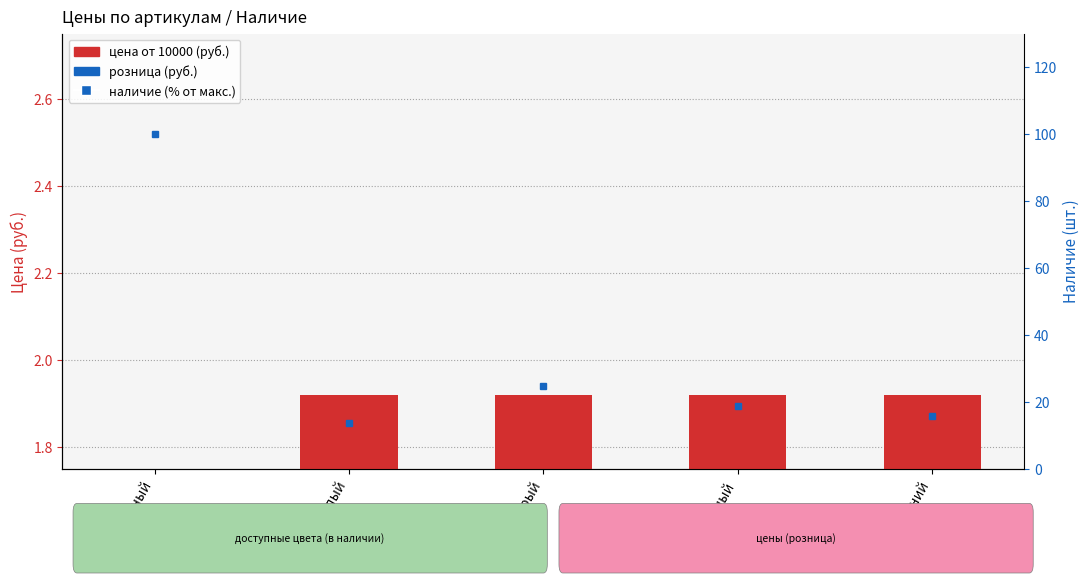

Read the наличие (% от макс.) value at черный.

100.0